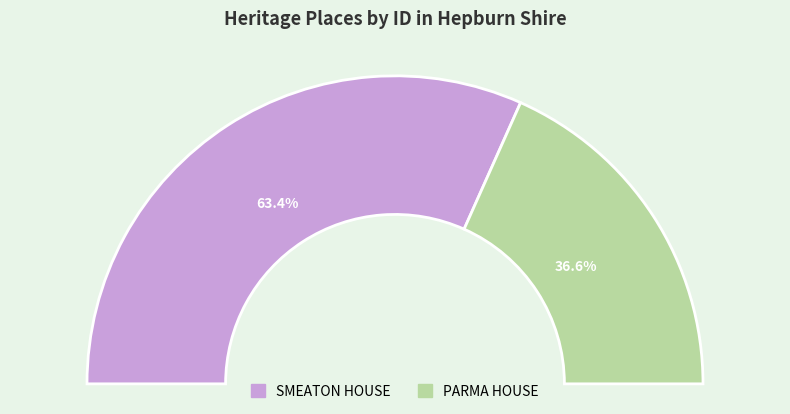

What is the change in value from SMEATON HOUSE to PARMA HOUSE?

-433